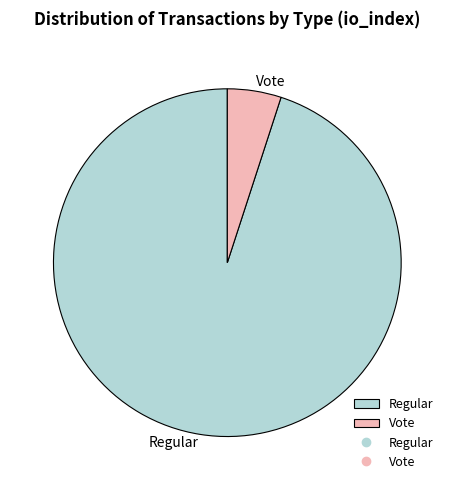

Which slice is the largest?

Regular